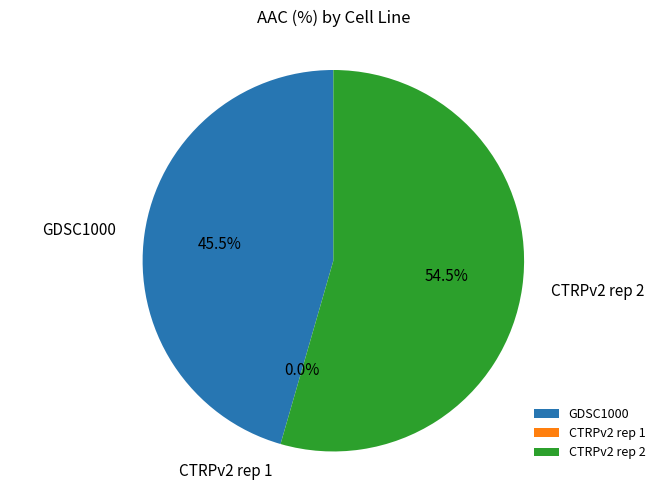

What is the largest slice in the pie chart?

CTRPv2 rep 2